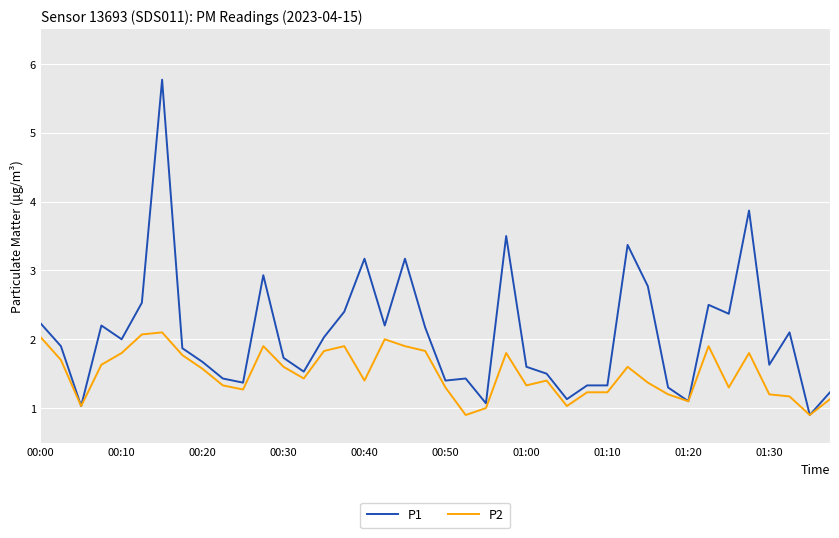

Which series has the largest total across all categories?

P1